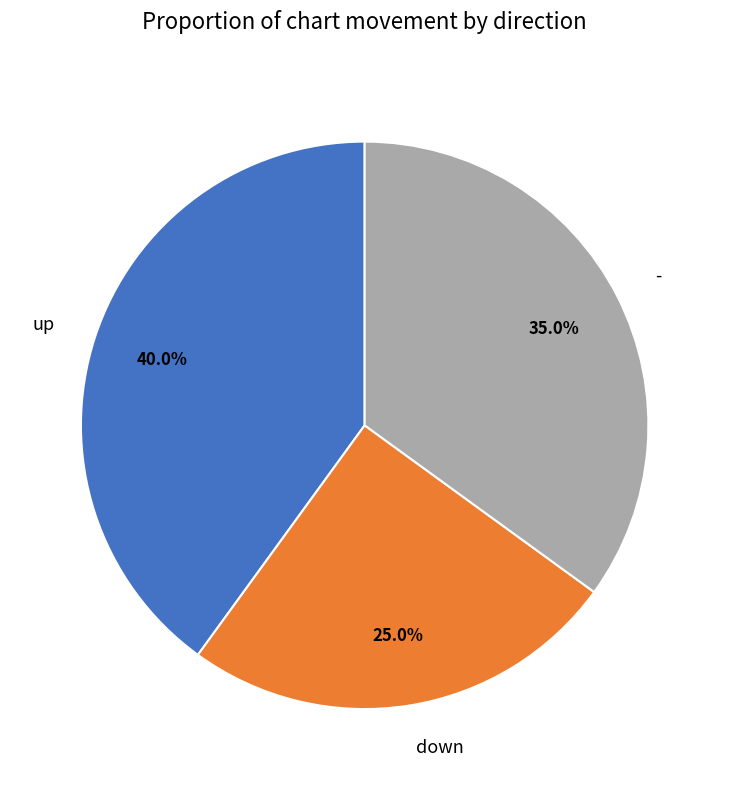

To the nearest percent, what is the difference between the largest and smallest slice percentages?

15%